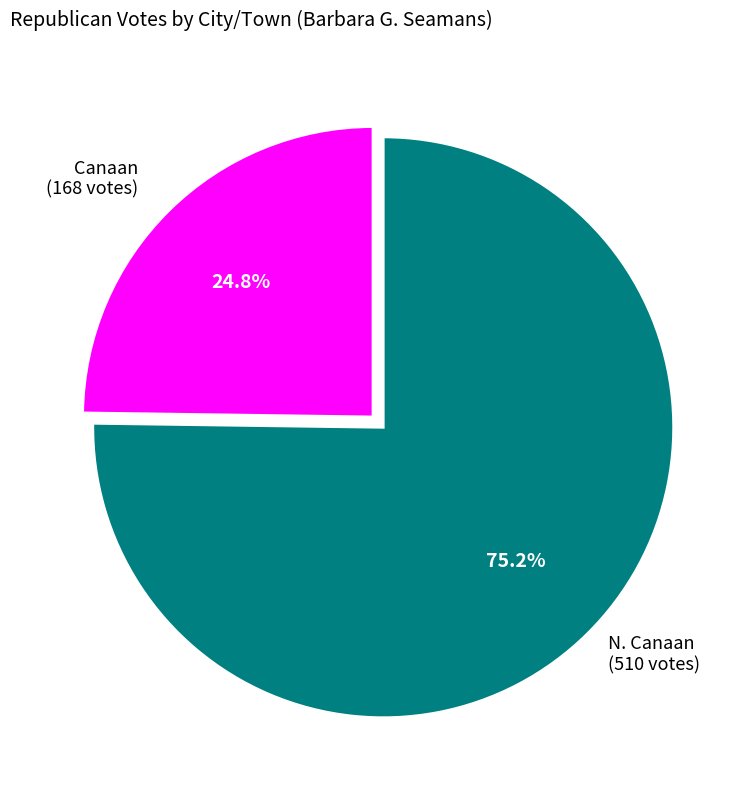

How many segments does this pie chart have?

2